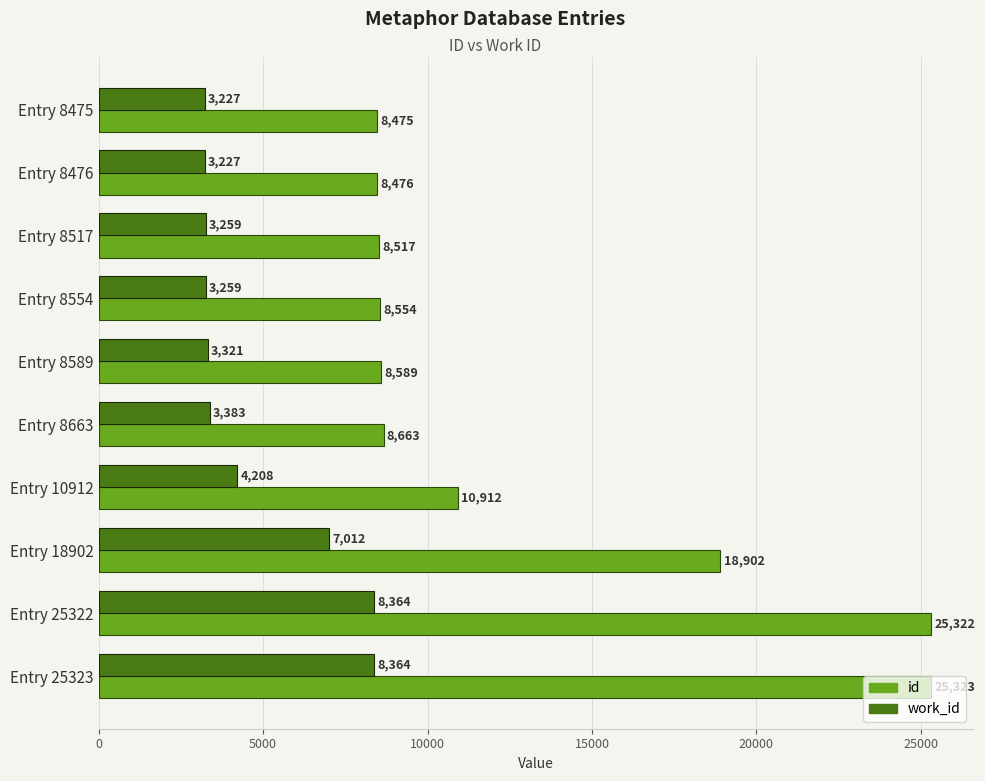

How many distinct data groups are displayed?

2